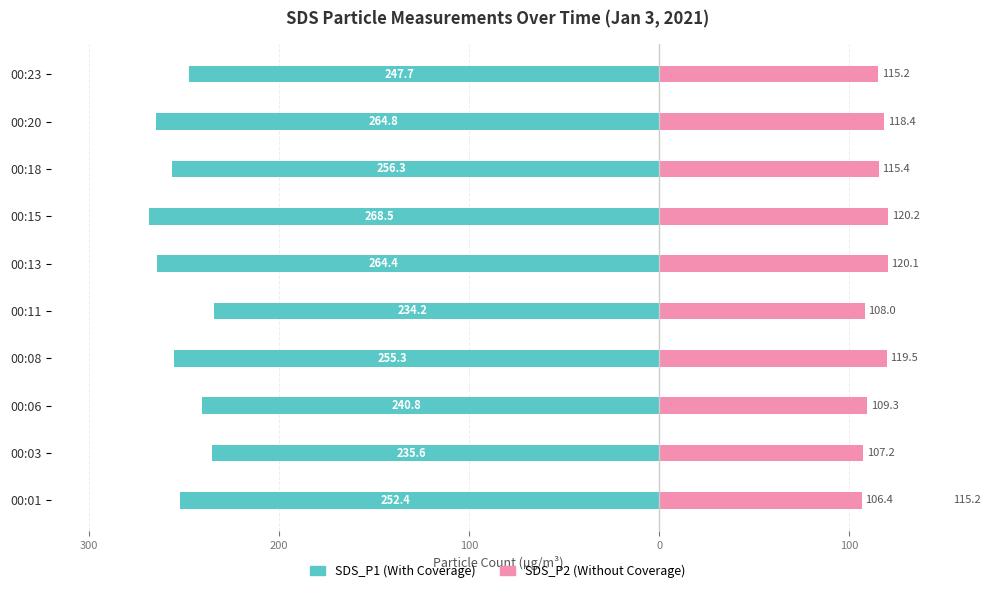

Are the bars horizontal?

Yes